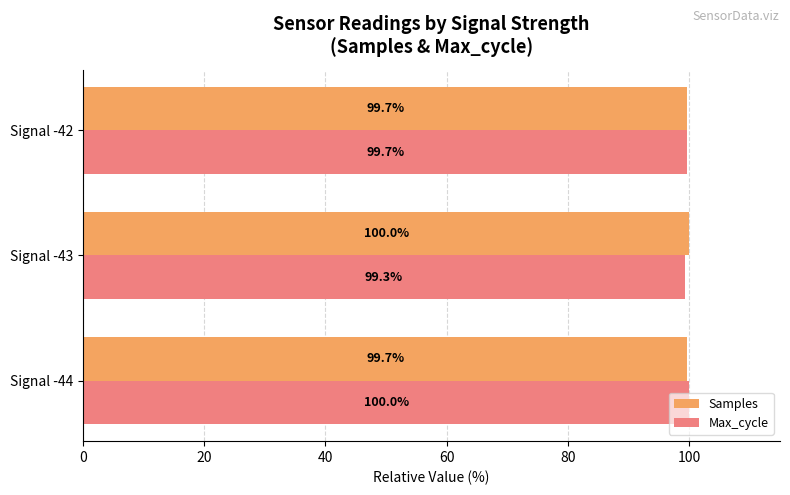

Is it true that Max_cycle equals 163.3 at Signal -44?

False